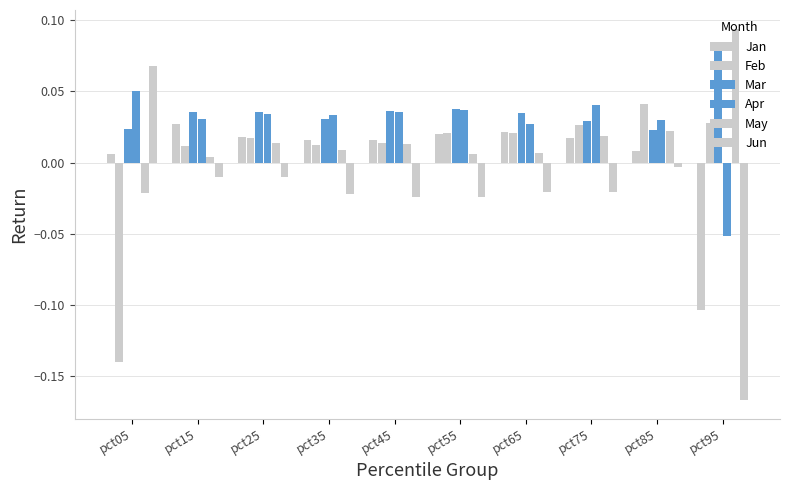

How many data points does each series have?

10